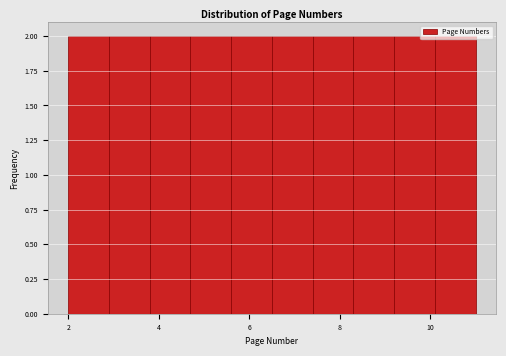

Reading left to right, list every bar in this chart as the range it spans on the x-axis followed by its height. Neither the bar edges nor the heights are printed on the chart, so give them approximately, as read against the axes.

2.0 to 2.9: 2
2.9 to 3.8: 2
3.8 to 4.7: 2
4.7 to 5.6: 2
5.6 to 6.5: 2
6.5 to 7.4: 2
7.4 to 8.3: 2
8.3 to 9.2: 2
9.2 to 10.1: 2
10.1 to 11.0: 2